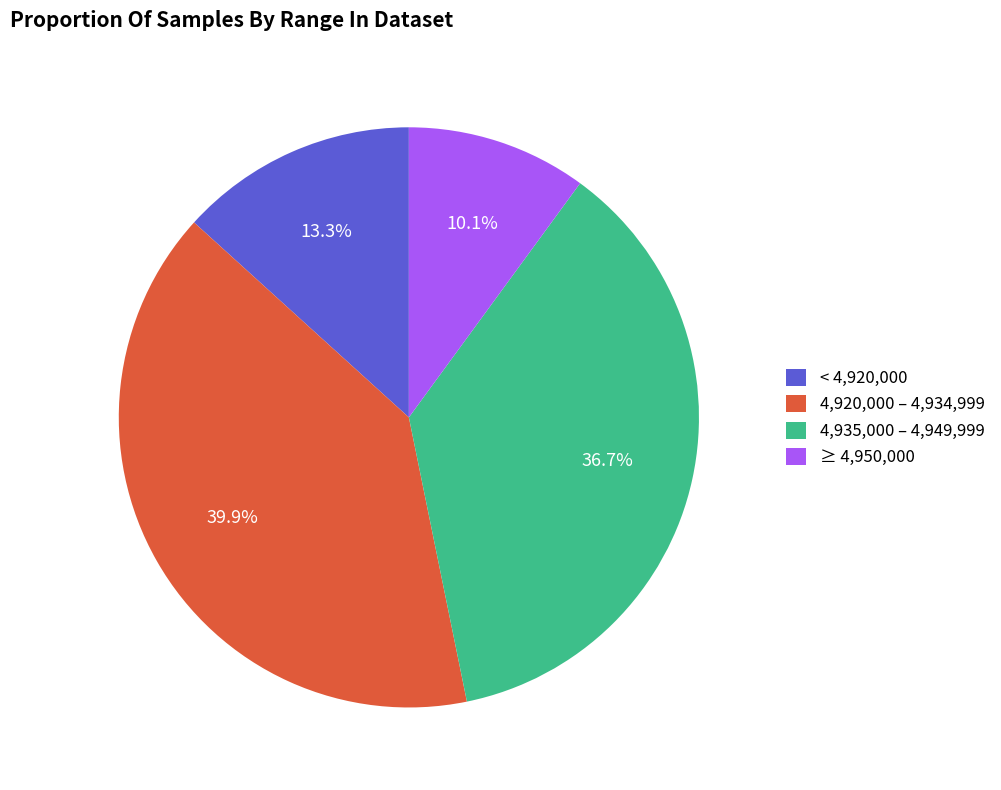

Rank the categories by value from highest to lowest.

4,920,000 – 4,934,999, 4,935,000 – 4,949,999, < 4,920,000, ≥ 4,950,000